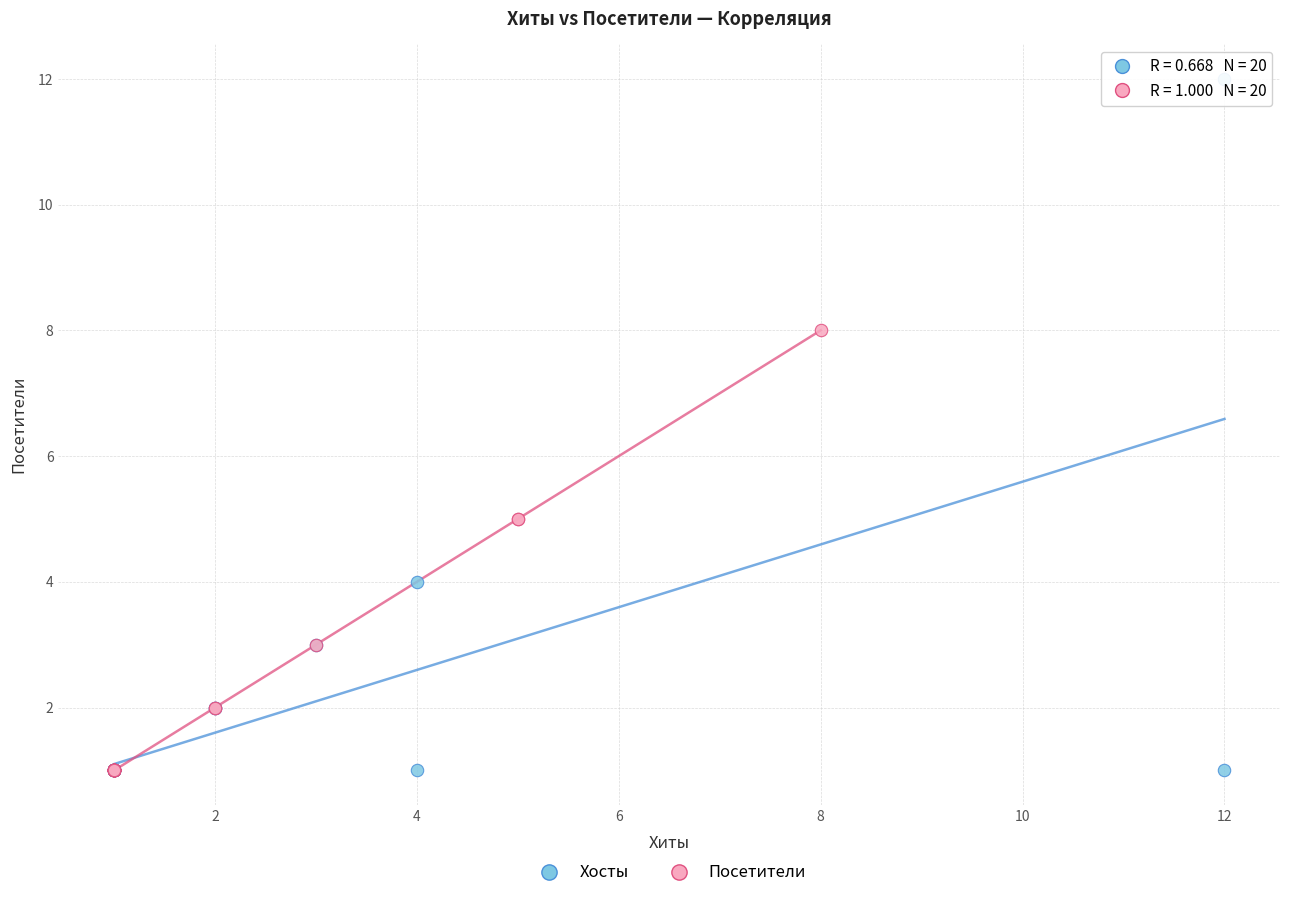

Which series has the widest spread of Y values?

Хосты